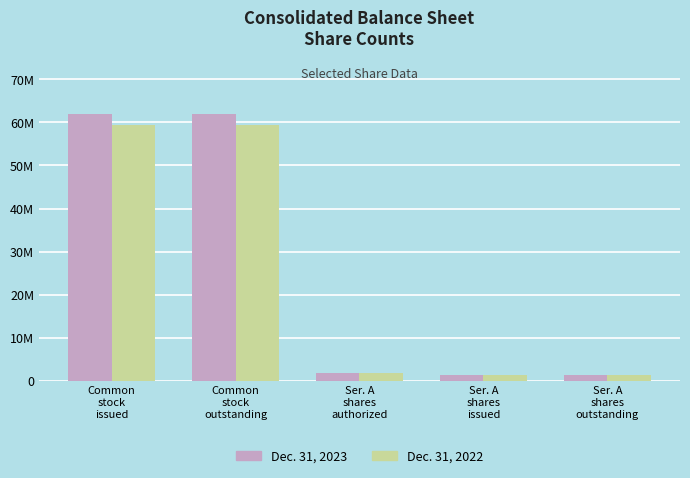

What are all the series names shown in the legend?

Dec. 31, 2023, Dec. 31, 2022